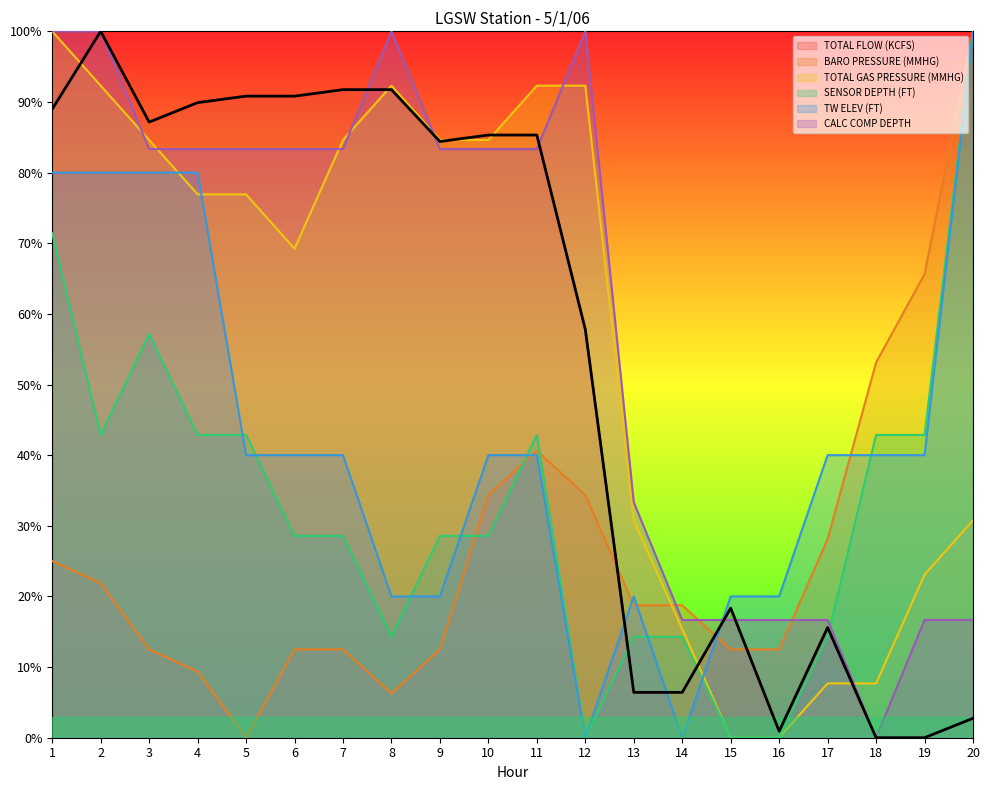

True or false: TOTAL GAS PRESSURE (MMHG) has a value of 92.3 at 2.

True